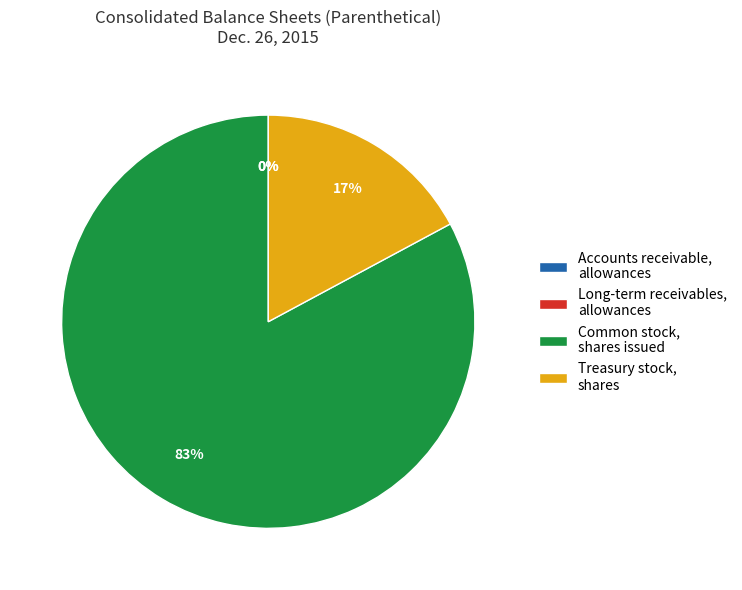

The Treasury stock, shares slice represents 22% of the pie. True or false?

False